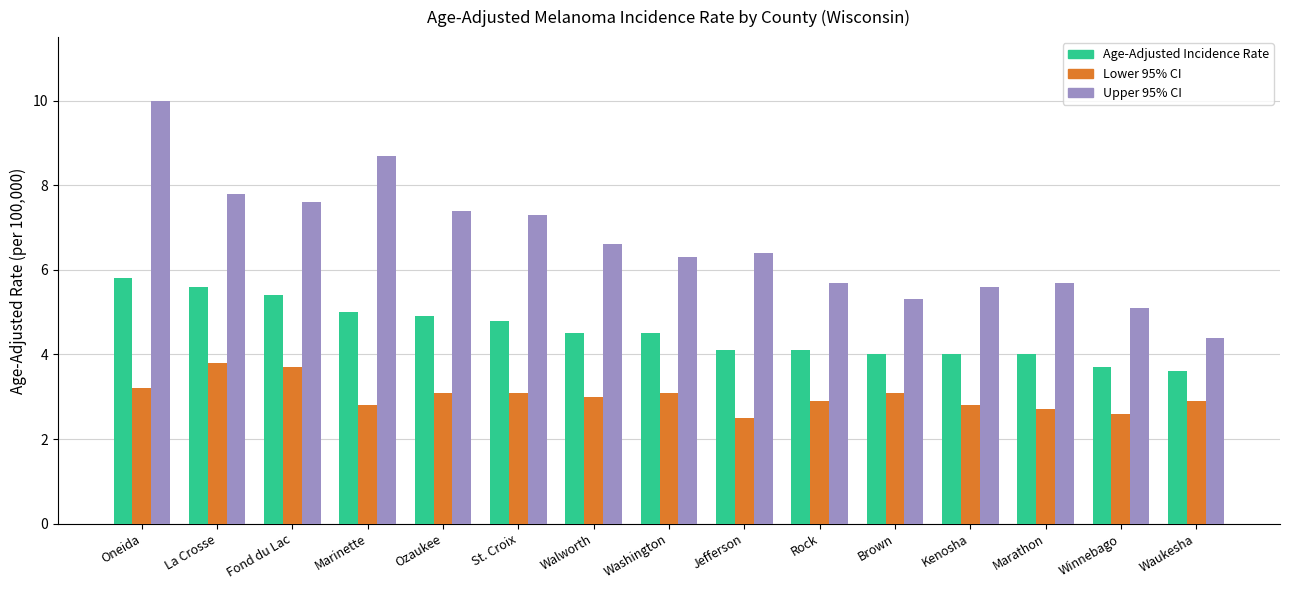

At La Crosse, list the series in order from largest to smallest.

Upper 95% CI, Age-Adjusted Incidence Rate, Lower 95% CI